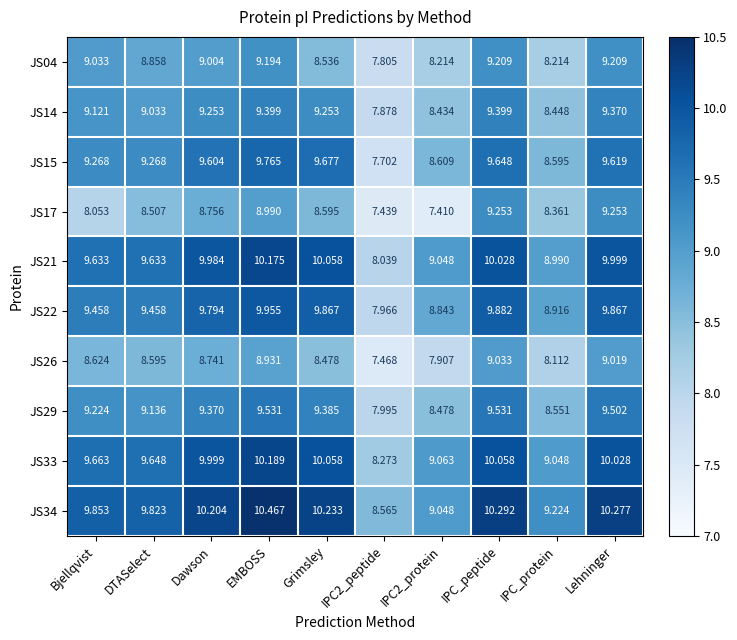

At which label does JS14 first exceed 9?

Bjellqvist